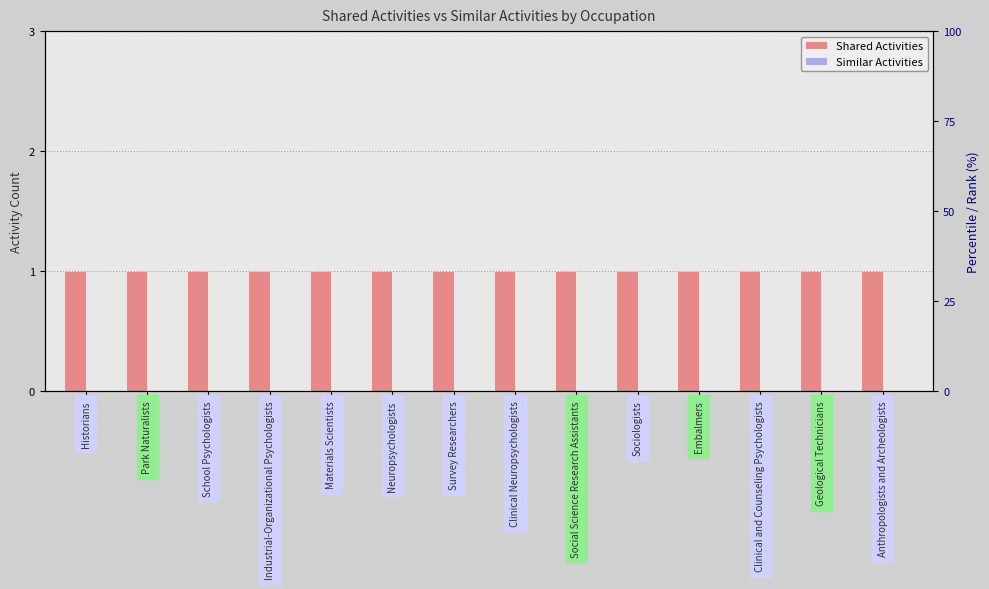

Which series has the largest range (max minus min)?

Shared Activities